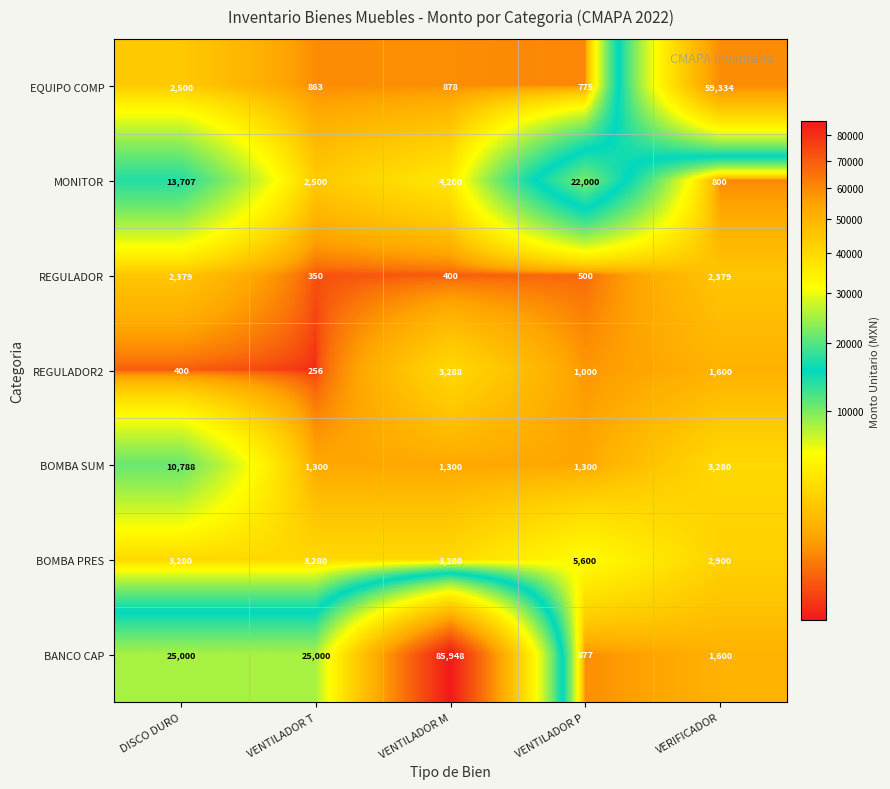

At VENTILADOR T, list the series in order from smallest to largest.

REGULADOR2, REGULADOR, EQUIPO COMP, BOMBA SUM, MONITOR, BOMBA PRES, BANCO CAP